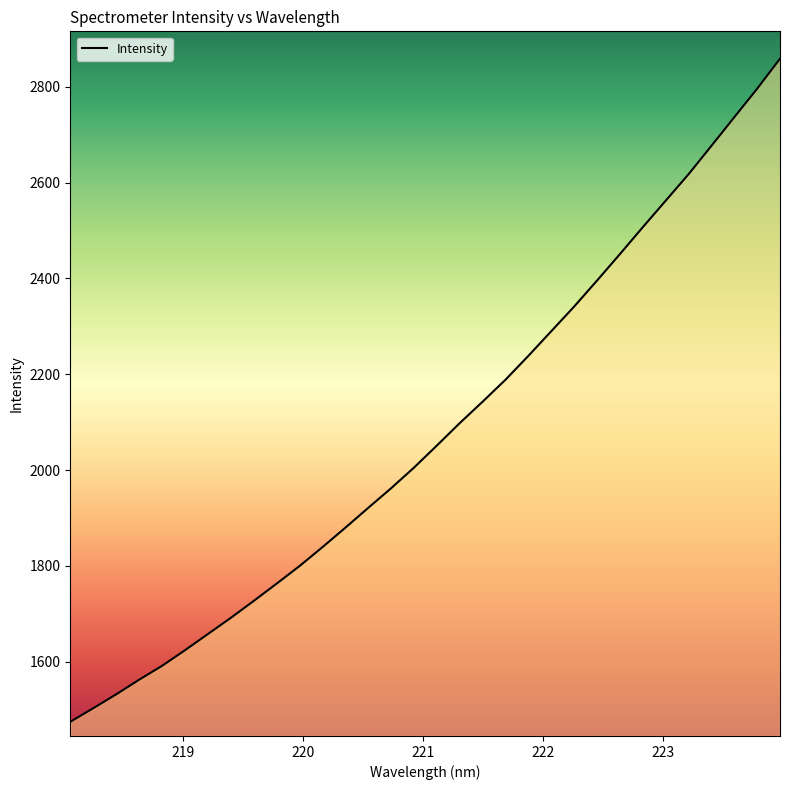

What is the smallest value displayed?

1474.4